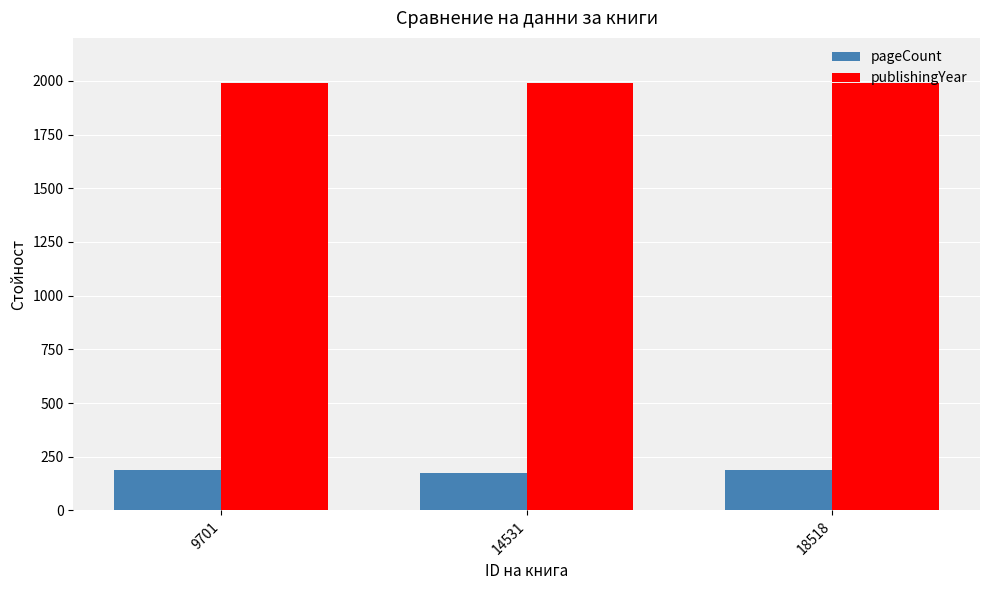

What is the greatest value displayed?

1991